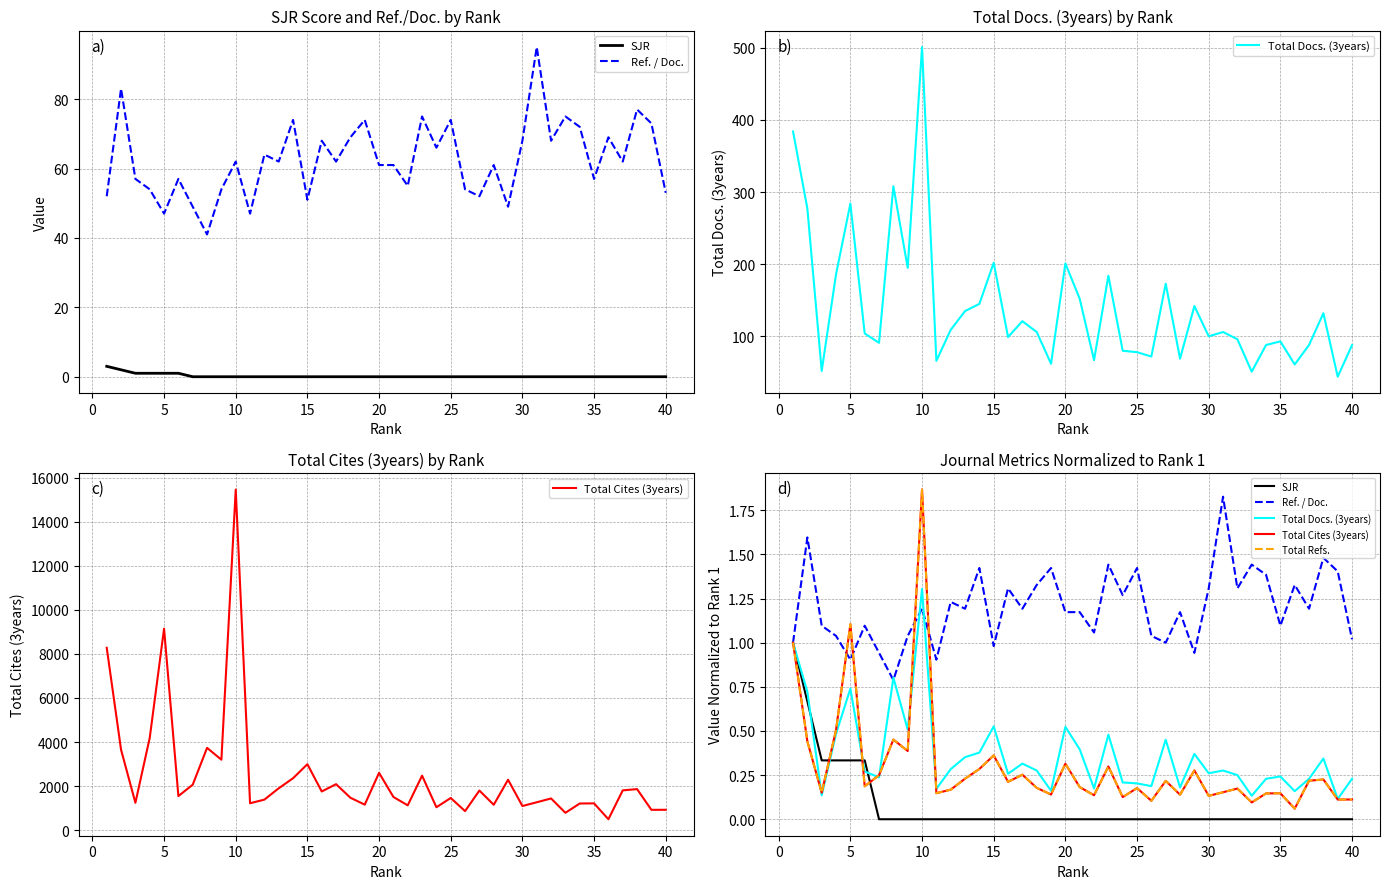

At which category does the chart reach its minimum across all series?

25